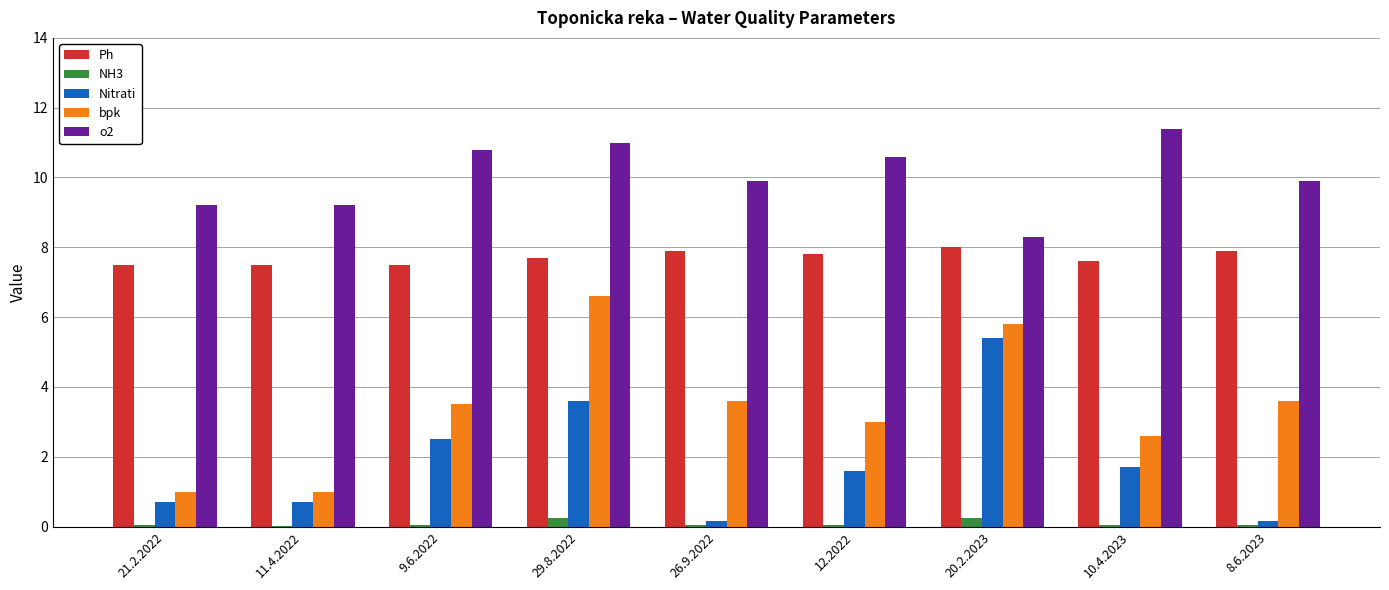

What is the highest value of the Nitrati series?

5.4